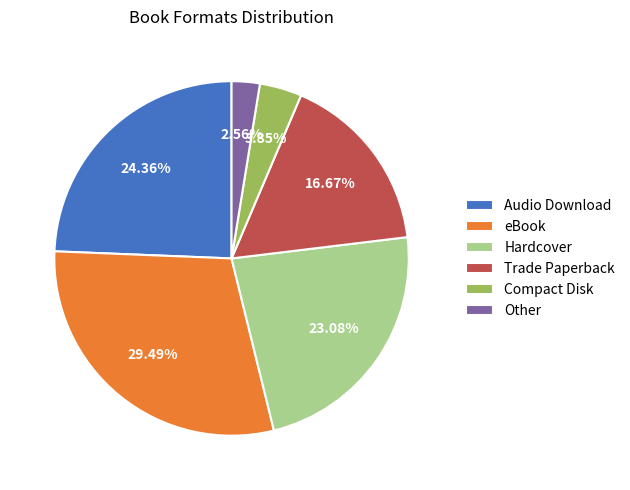

To the nearest percent, what percentage of the pie is eBook?

29%